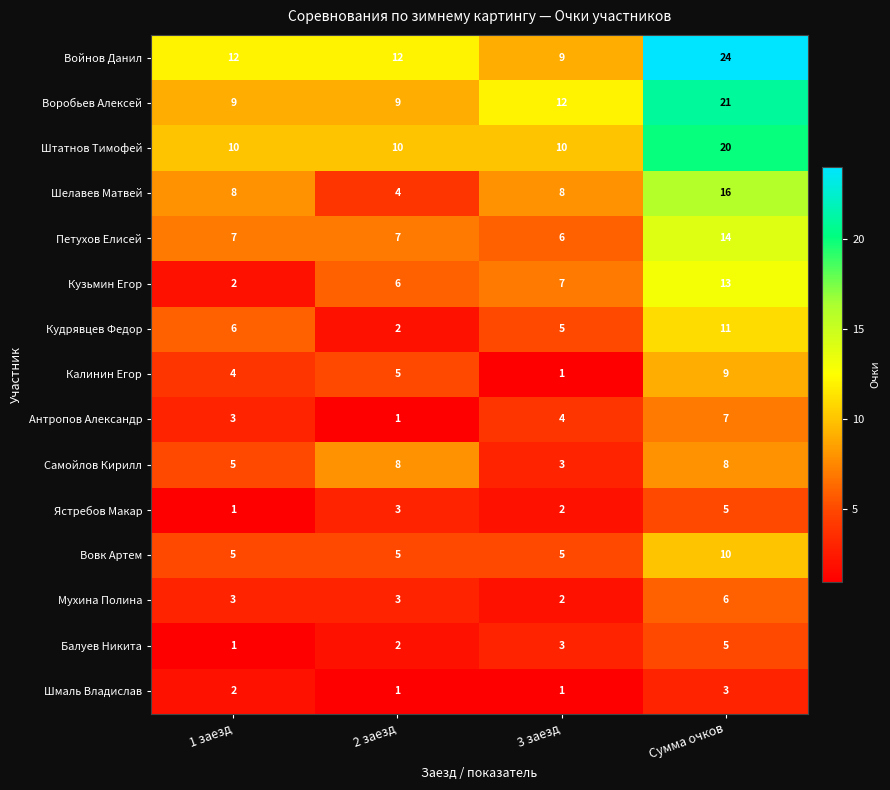

How many Мухина Полина values are between 3 and 6?

3